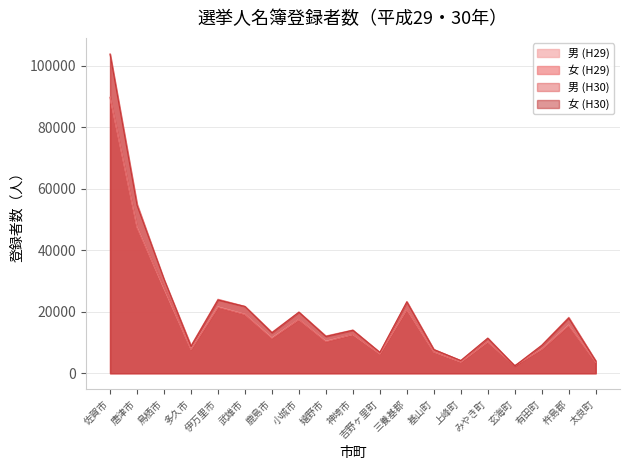

Is the value of 男 (H30) at 基山町 greater than the value of 女 (H30) at みやき町?

No